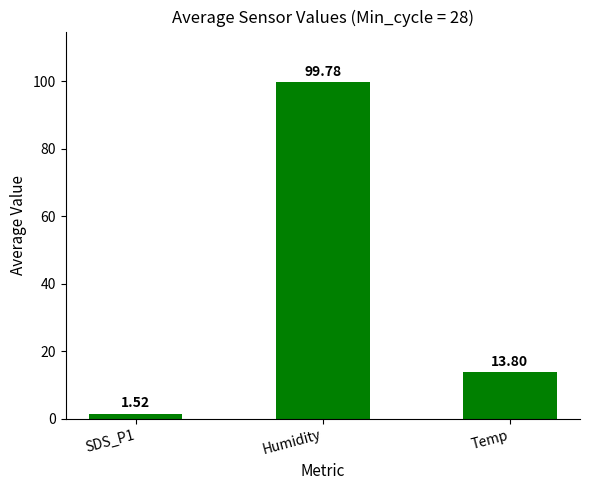

What is the value of the 3rd bar from the left?

13.8